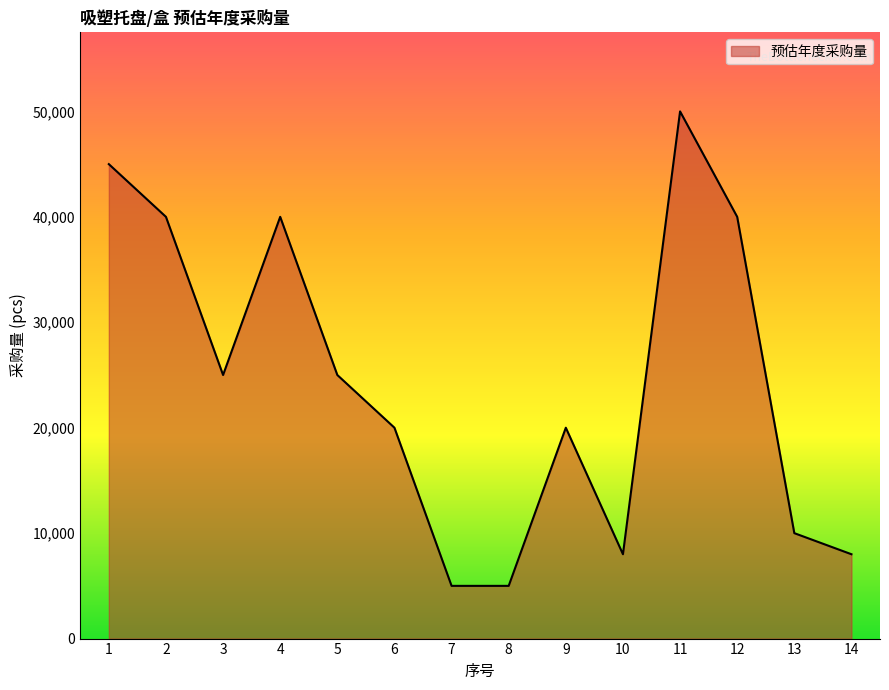

True or false: the data has more than 1 interior local peaks.

True